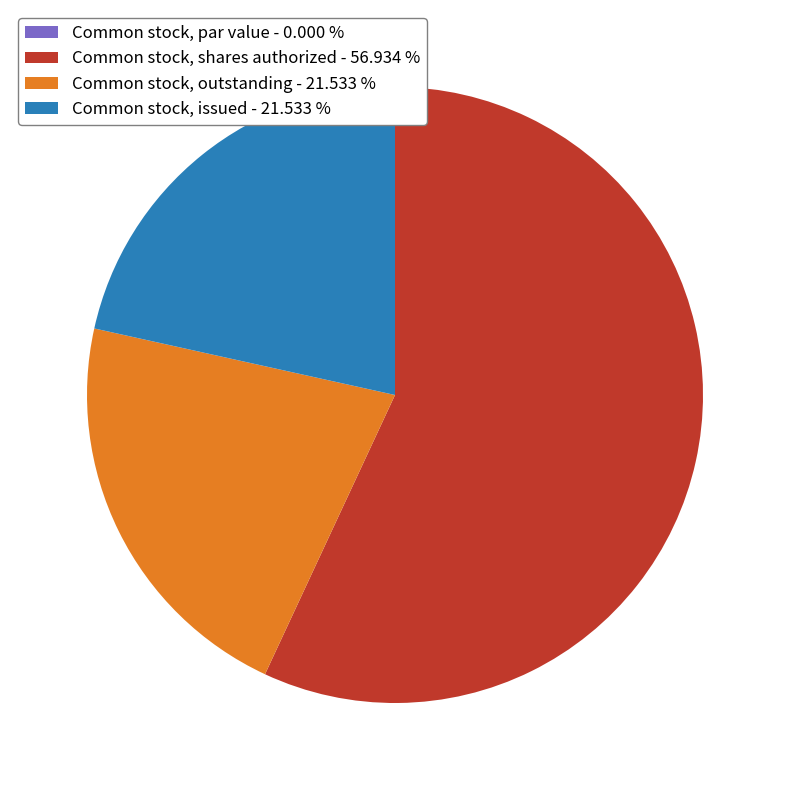

Approximately how many times larger is the value at Common stock, shares authorized - 56.934 % compared to Common stock, issued - 21.533 %?

2.6